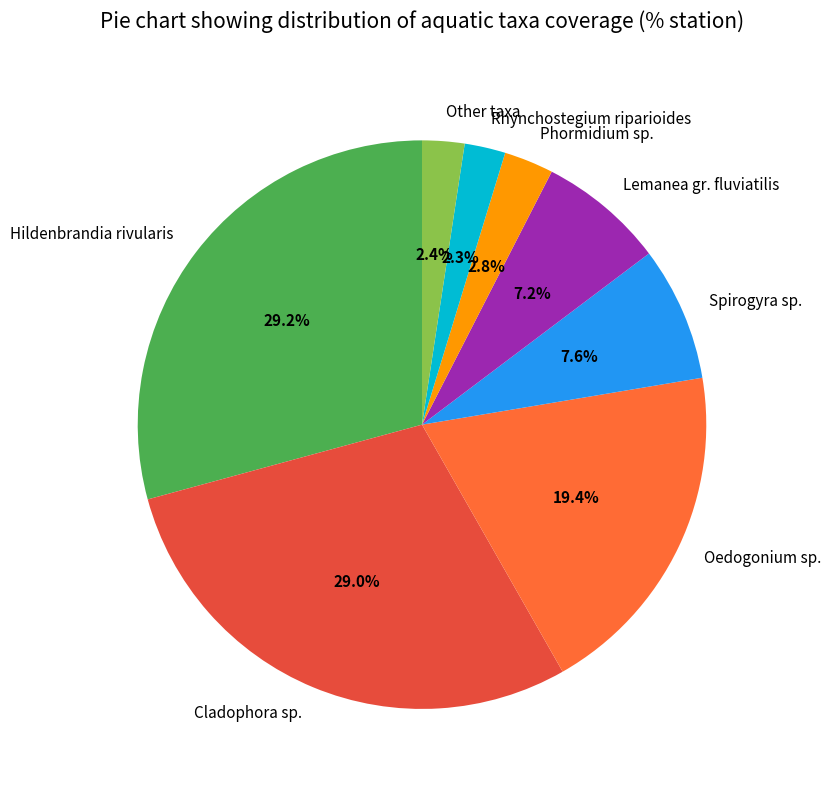

What is the ratio of the value at Lemanea gr. fluviatilis to the value at Rhynchostegium riparioides?

3.1